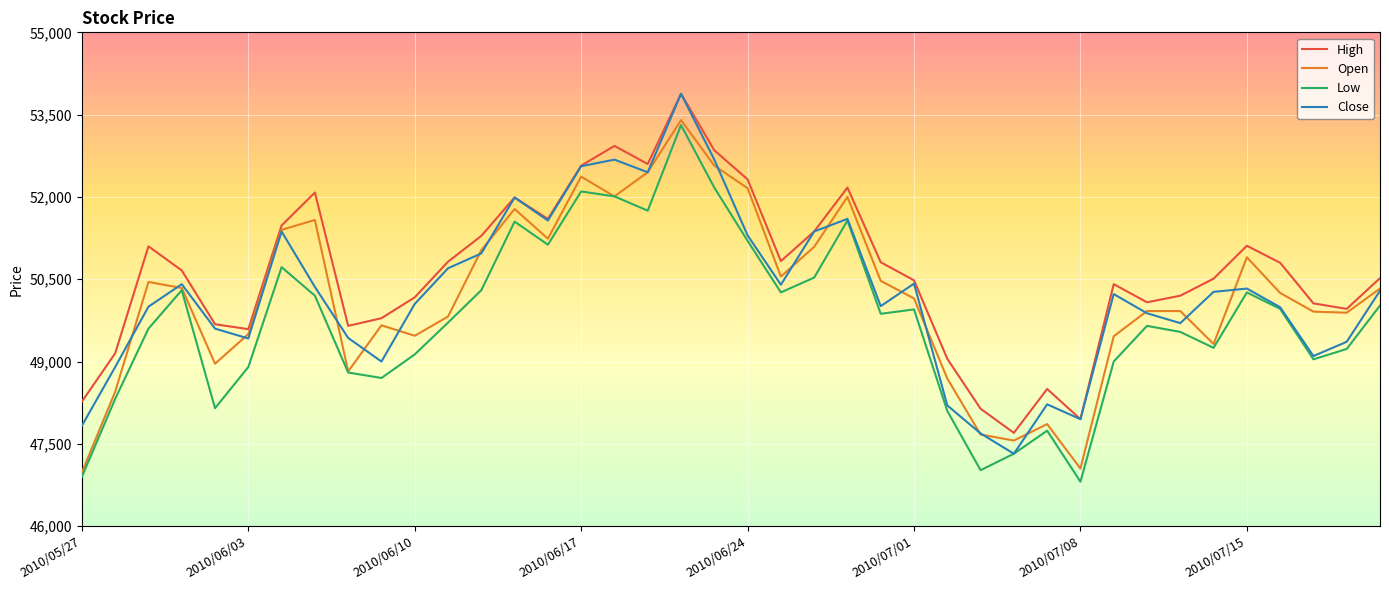

What is the greatest value displayed?

53880